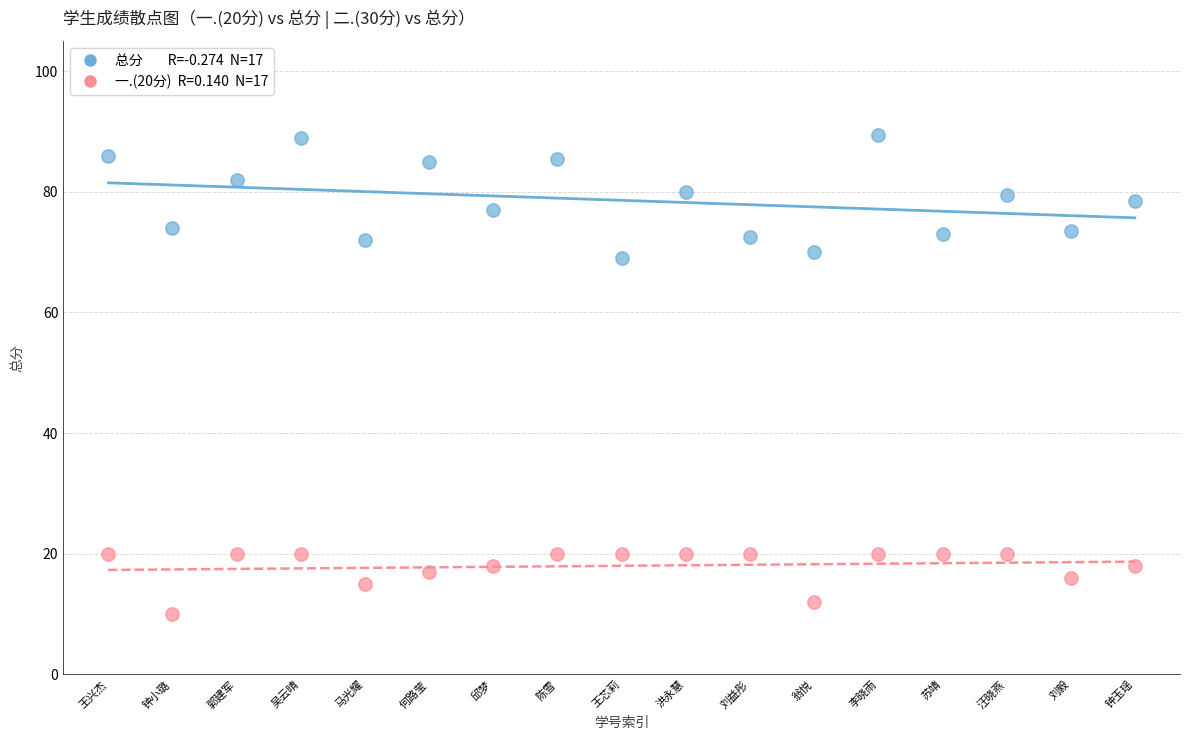

Across all data points, what is the range of Y values (max minus min)?

79.5